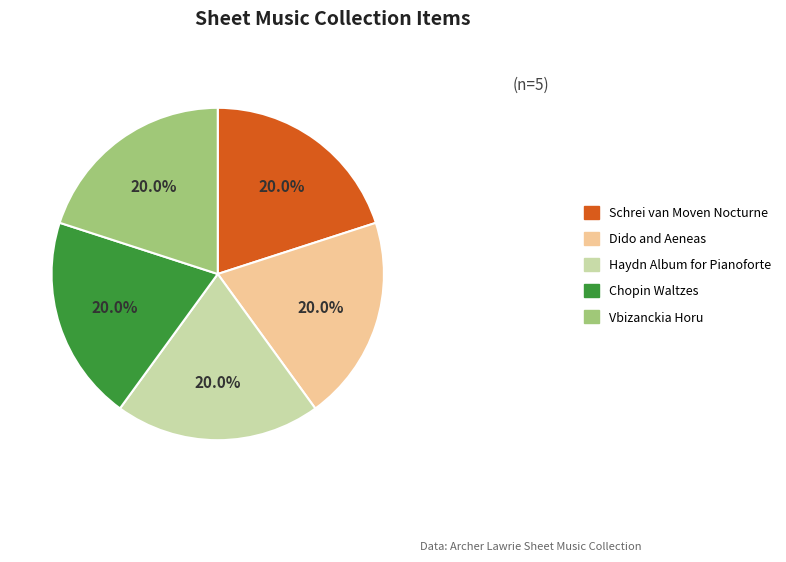

The Dido and Aeneas slice represents 20% of the pie. True or false?

True